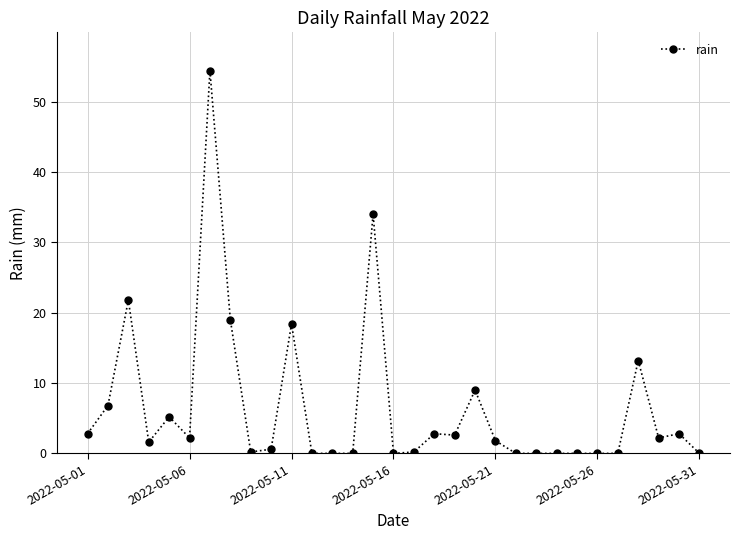

True or false: the data has more than 2 interior local peaks.

True